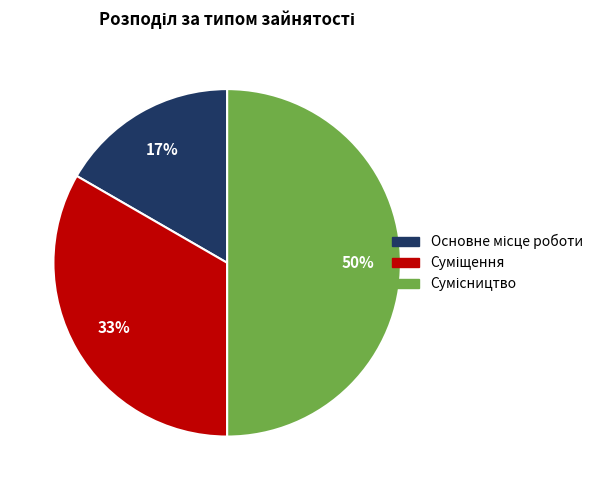

To the nearest percent, what is the difference between the largest and smallest slice percentages?

33%